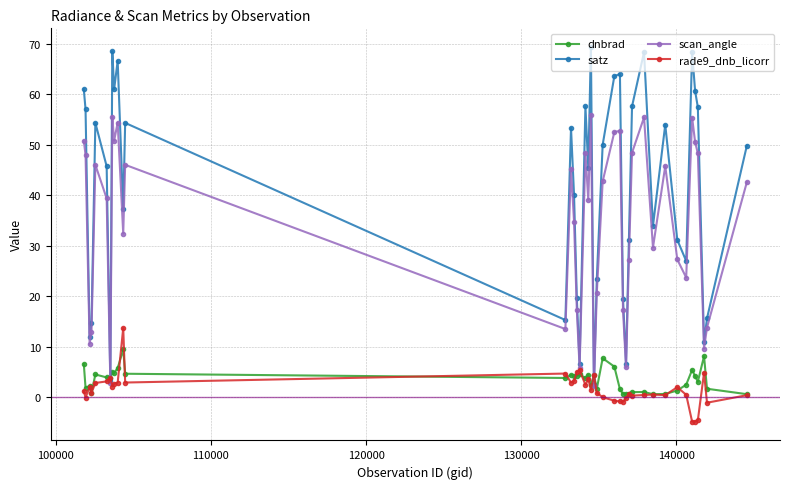

What is the value of the satz point at the 18th from the left?

57.6